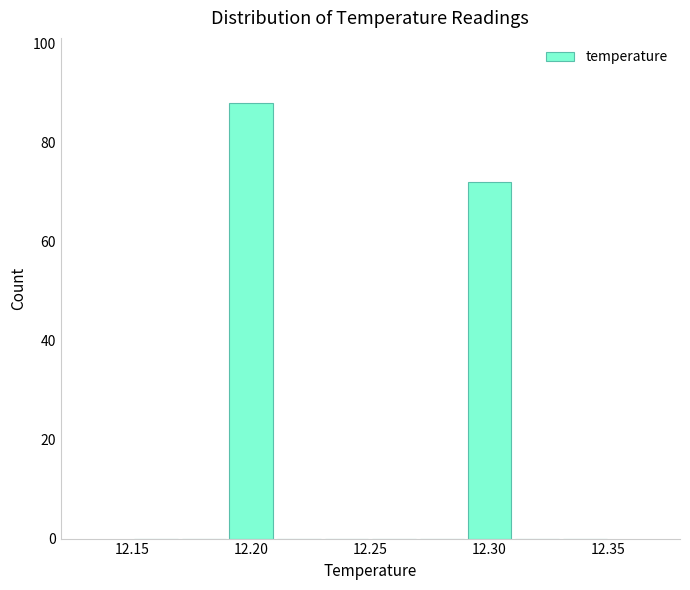

What is the height of the bar covering 12.29 to 12.31 on the x-axis? The values are not printed on the chart, so give them approximately, as read against the axis.

72